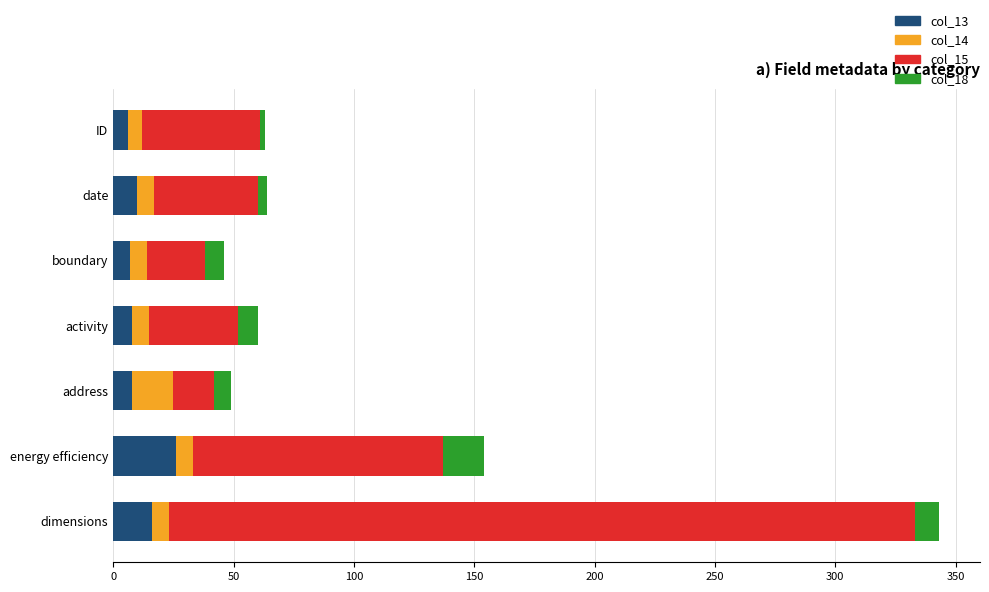

At which category is the sum across all series the highest?

dimensions